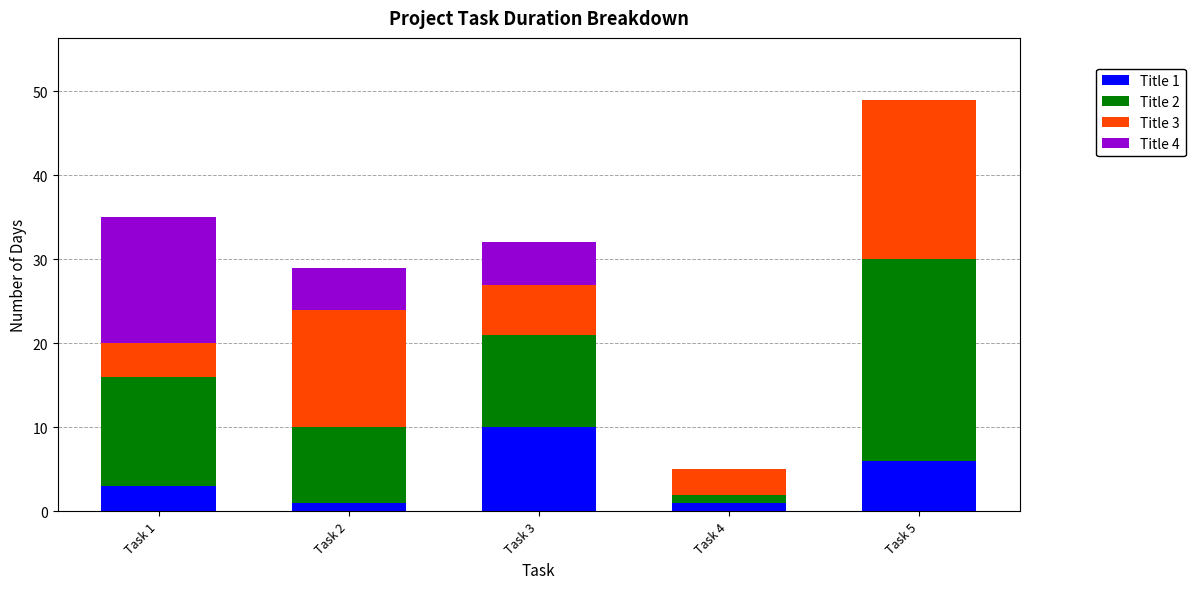

True or false: Title 1 has a value of 4 at Task 5.

False